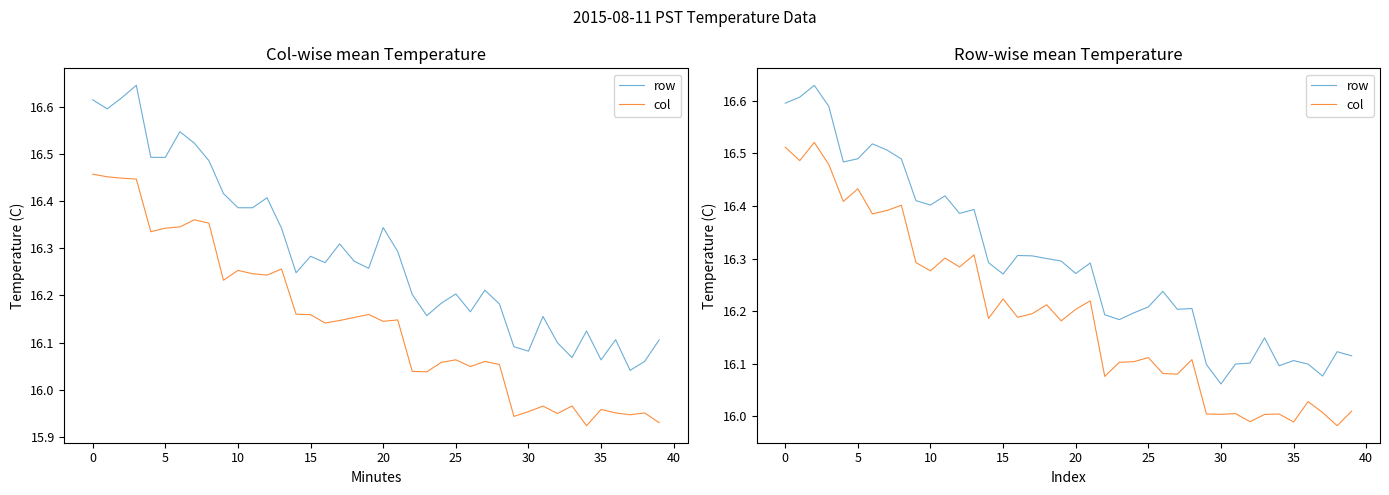

The row series shows 16.2 at 26. True or false?

True